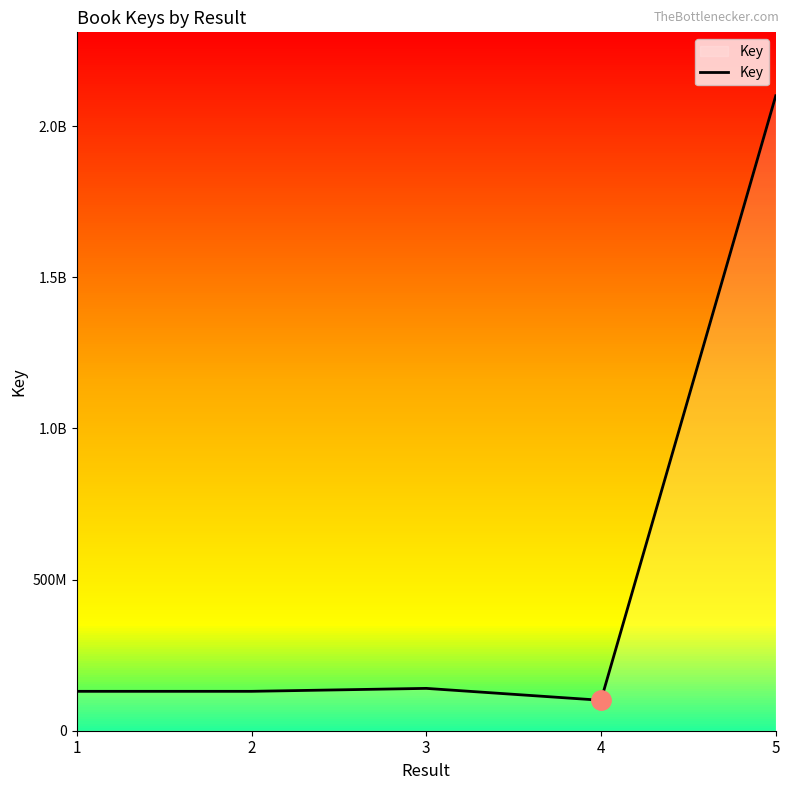

Is this an area chart (filled region under the line)?

Yes